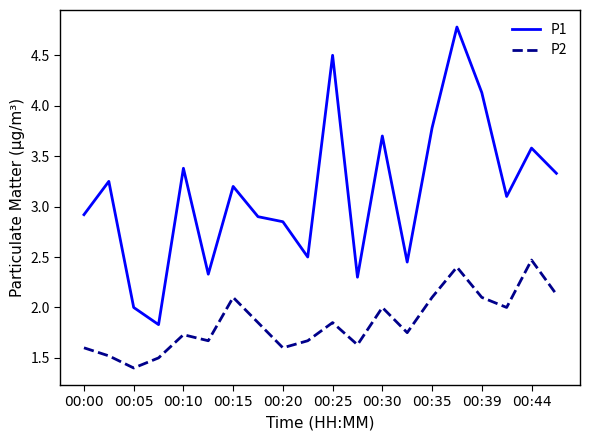

True or false: P1 and P2 cross at least once.

False